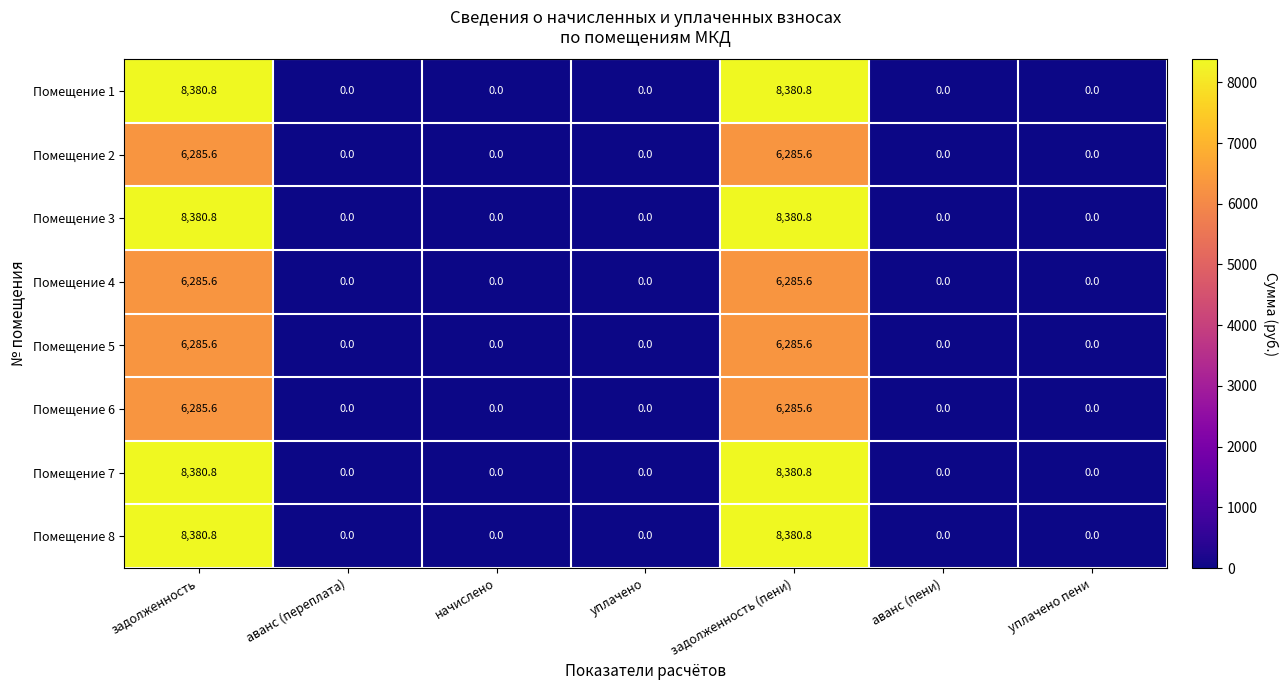

True or false: Помещение 6 has a value of 0.0 at аванс (пени).

True